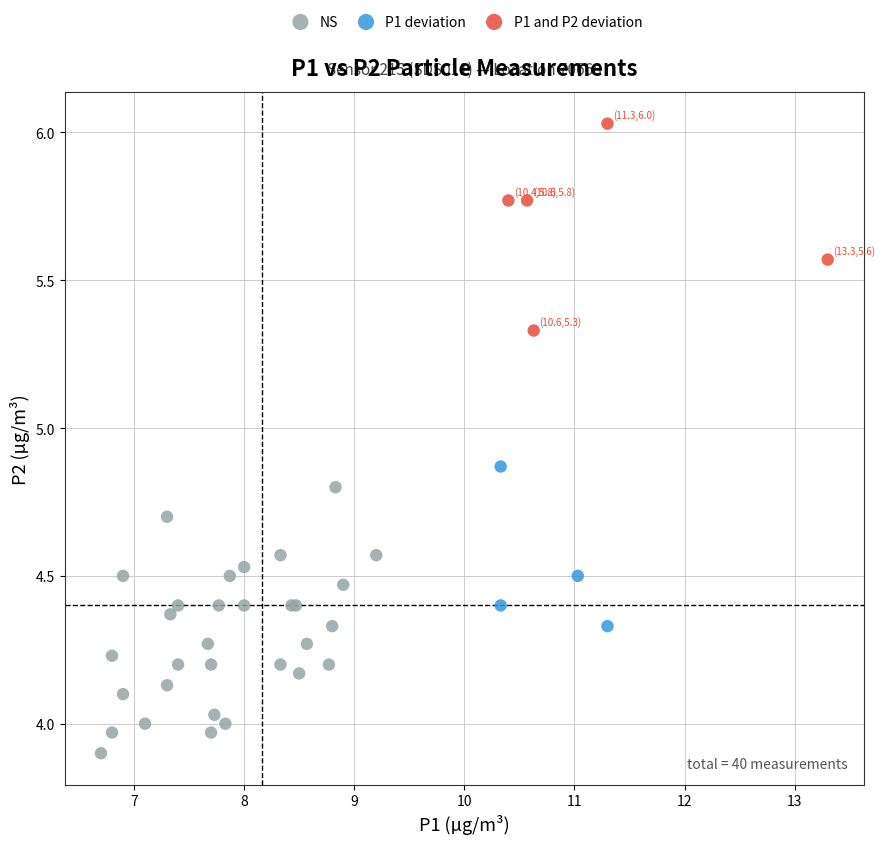

Which series has the largest Y range (max minus min)?

NS